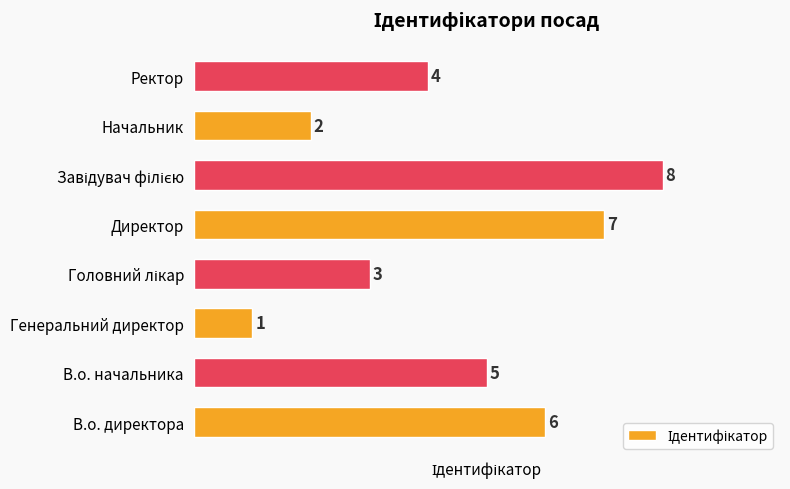

Which has a higher value, Ректор or Начальник?

Ректор